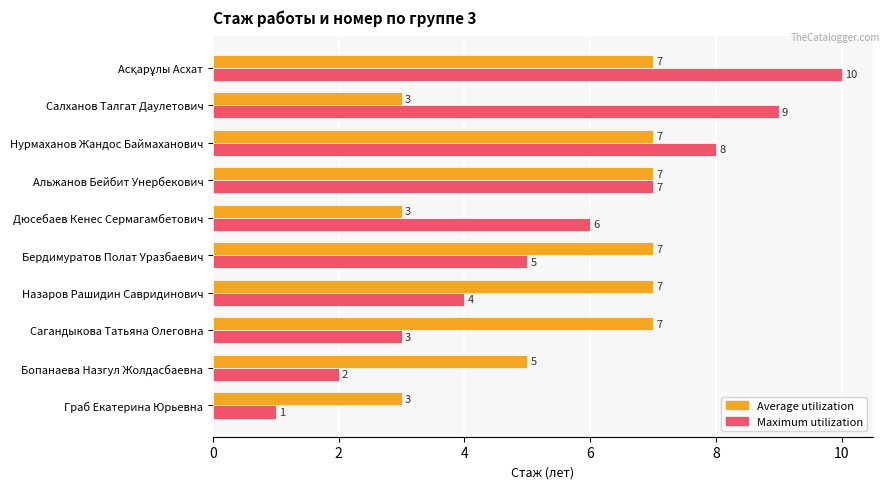

The value of Maximum utilization at Бердимуратов Полат Уразбаевич is 7. True or false?

False